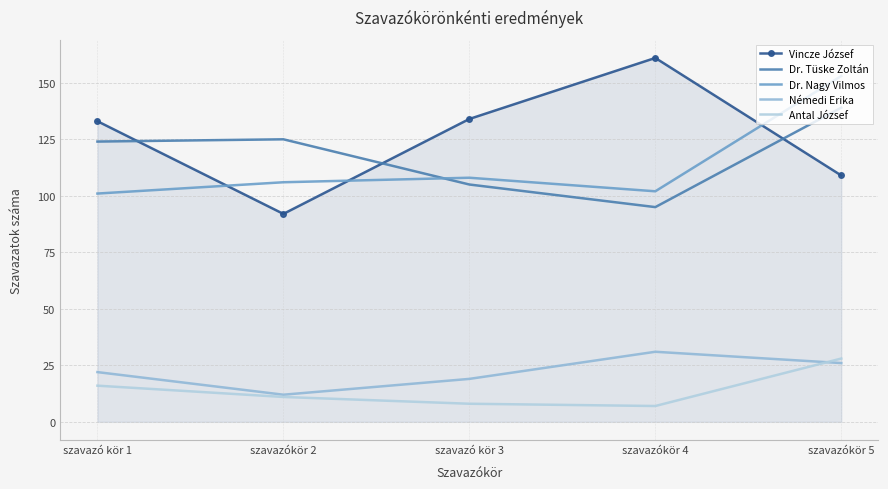

True or false: Némedi Erika and Dr. Tüske Zoltán intersect in this chart.

False